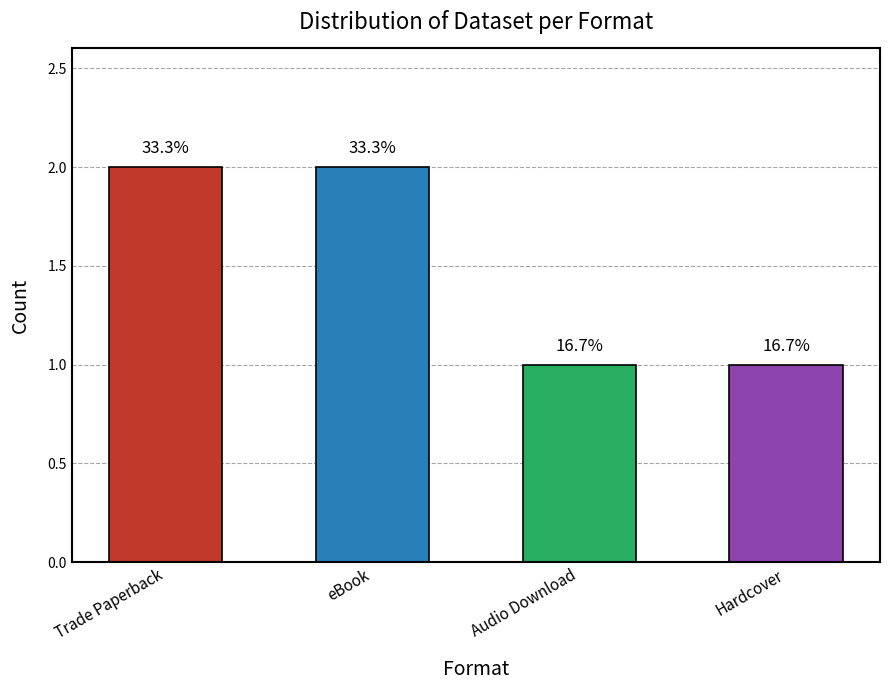

What is the label of the 1st bar from the right?

Hardcover